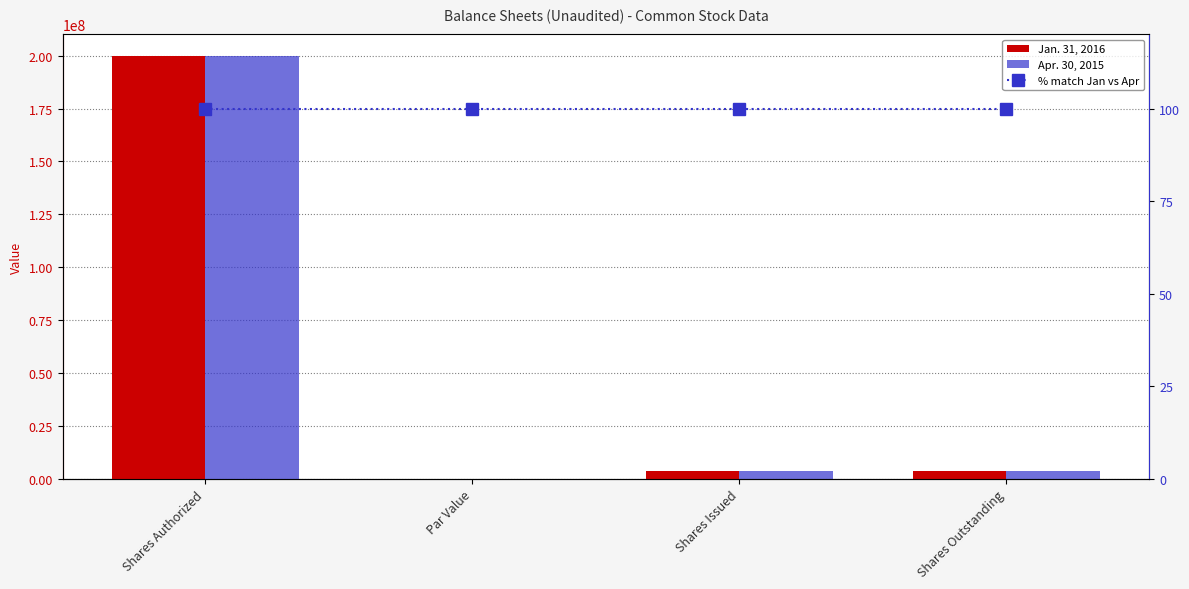

Which has a higher value, Shares Issued or Shares Authorized?

Shares Authorized